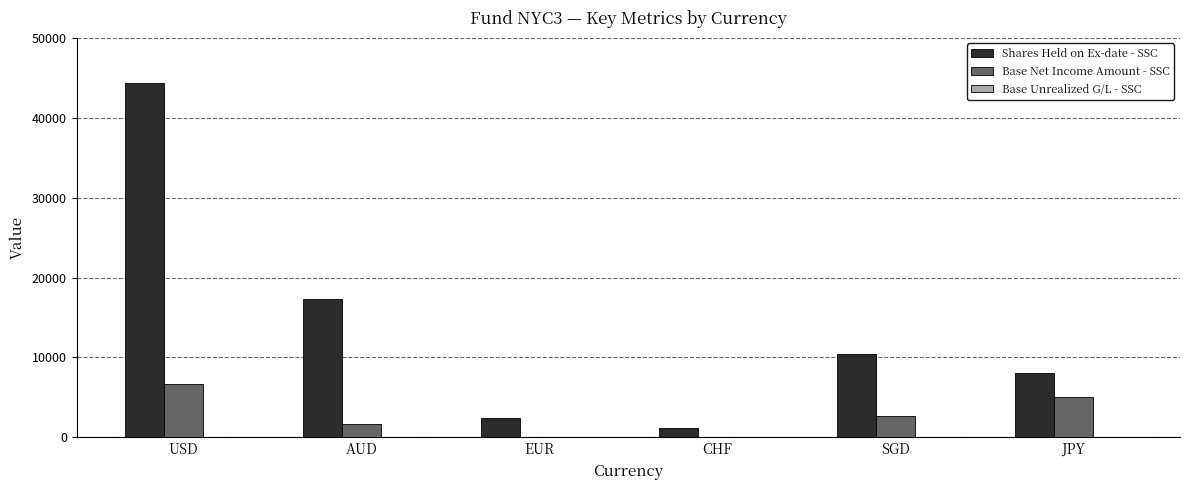

What is the maximum value for Shares Held on Ex-date - SSC?

44391.0